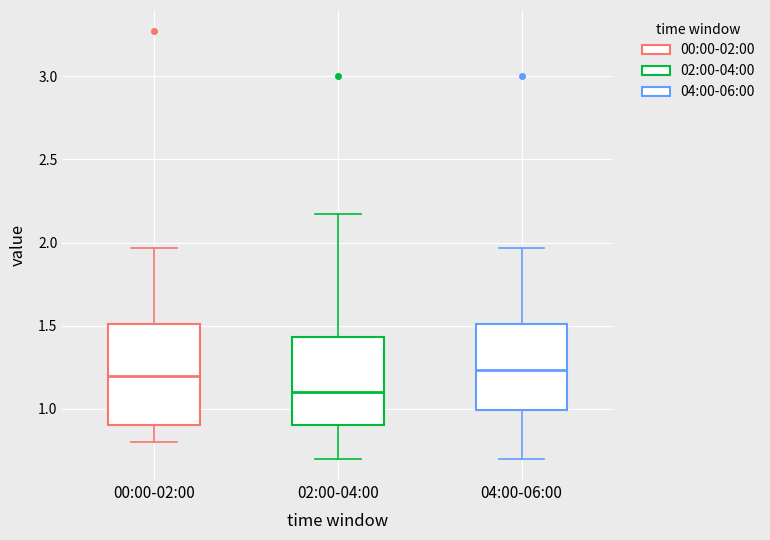

Reading left to right, read every box against the y-axis: the position of its median line, the range the box covers, and the ends of its whiskers. The values are not printed on the chart, so give them approximately, as read against the axis.

00:00-02:00: median 1.20, box 0.90 to 1.50, whiskers 0.80 to 1.95
02:00-04:00: median 1.10, box 0.90 to 1.45, whiskers 0.70 to 2.15
04:00-06:00: median 1.25, box 1.00 to 1.50, whiskers 0.70 to 1.95